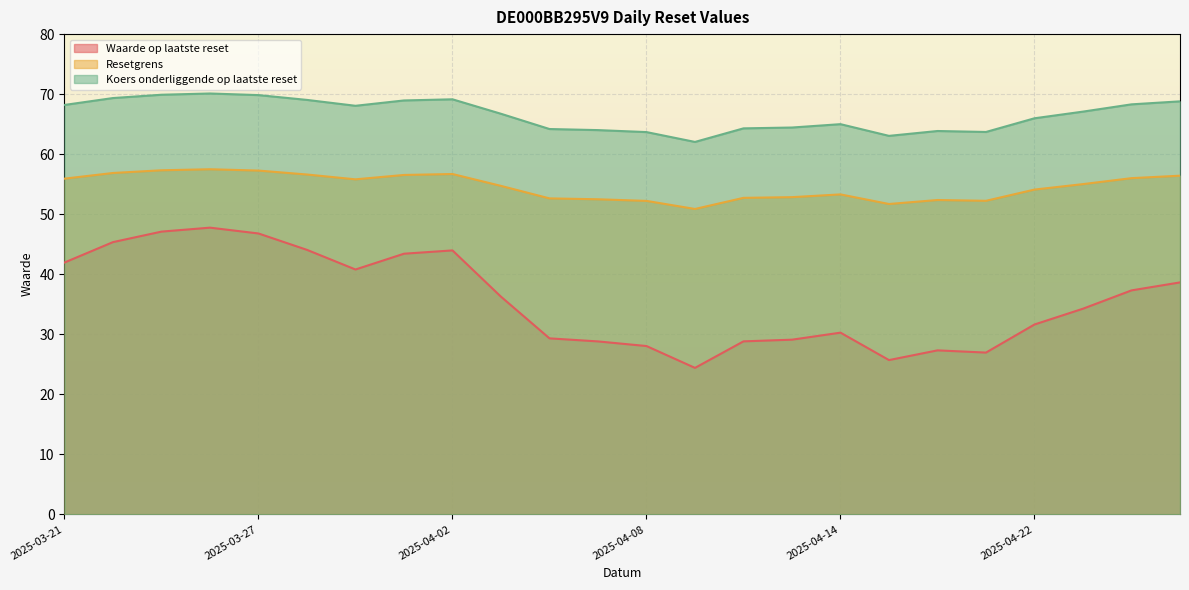

True or false: Resetgrens and Koers onderliggende op laatste reset cross at least once.

False